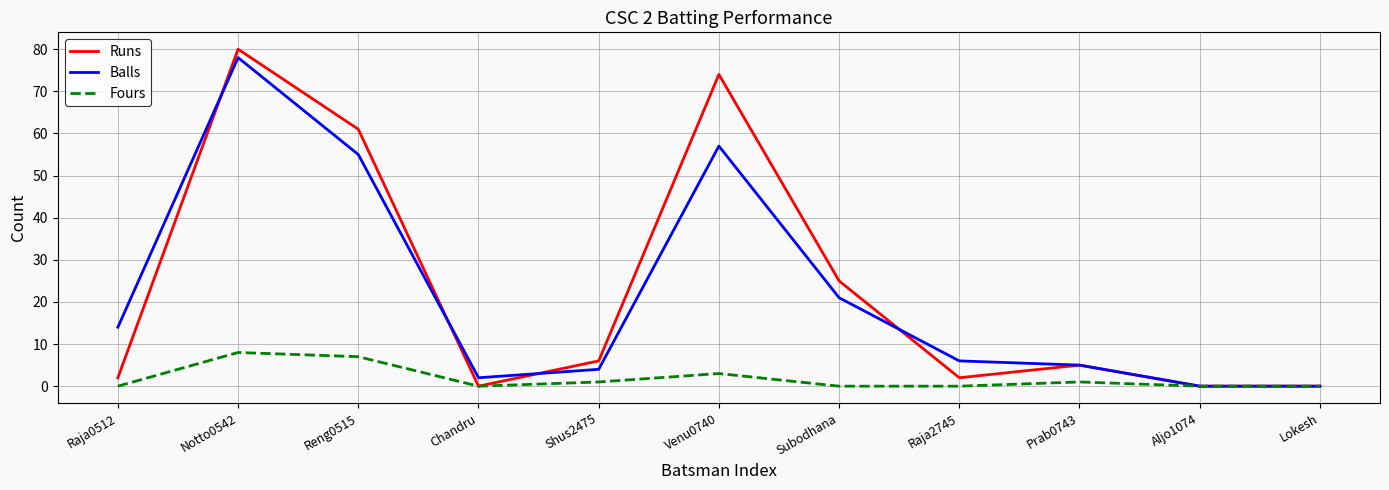

What is the greatest value displayed?

80